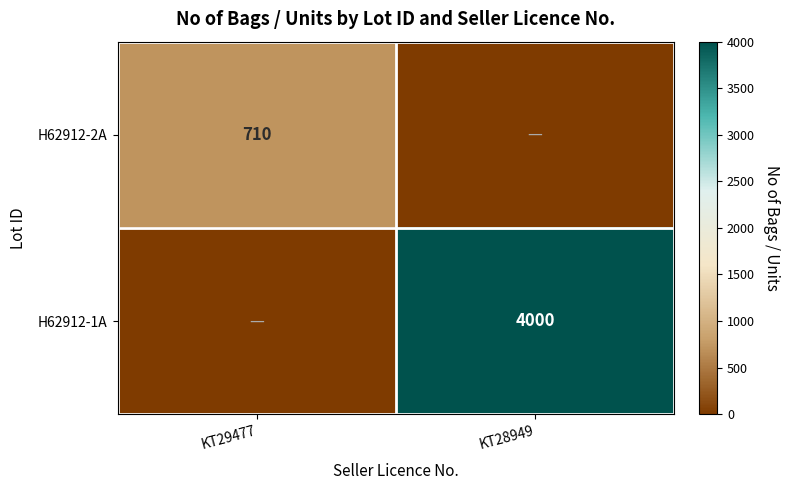

At which category does the chart reach its minimum across all series?

KT28949